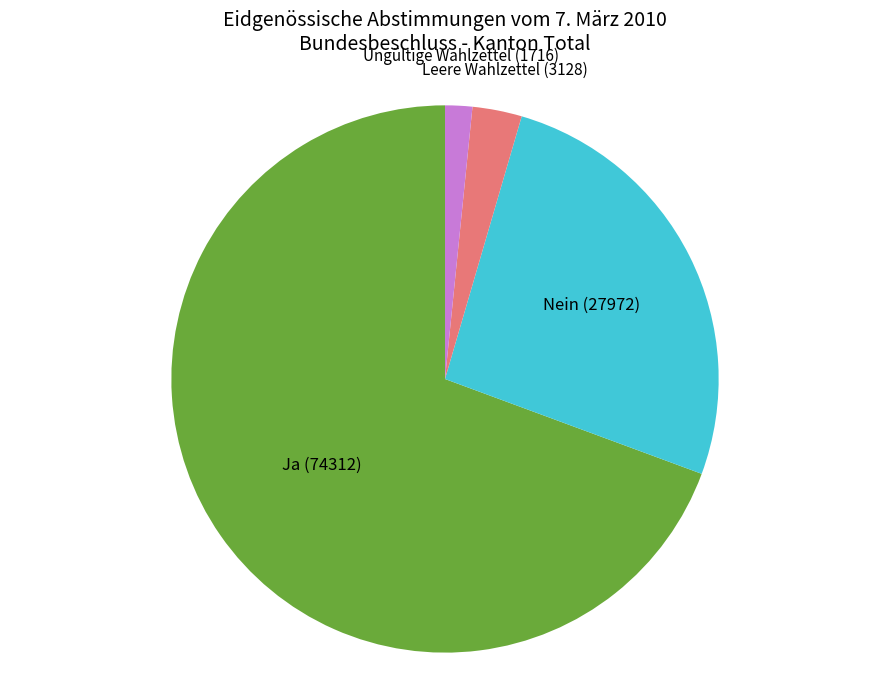

Is there a majority slice in this chart?

Yes